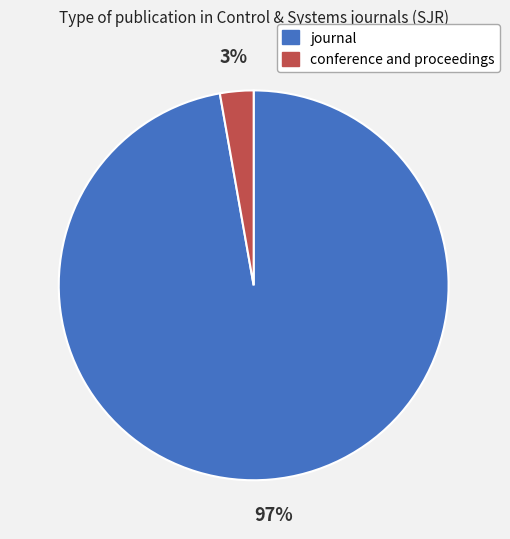

Between journal and conference and proceedings, which is larger?

journal